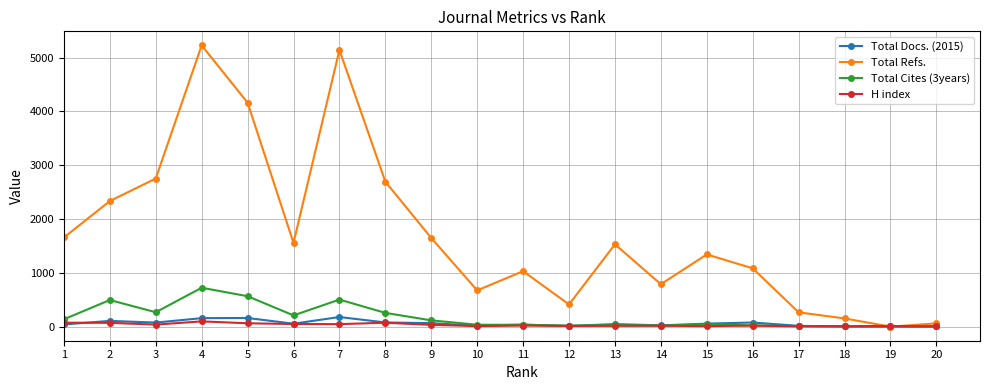

Which series has the widest spread of values?

Total Refs.